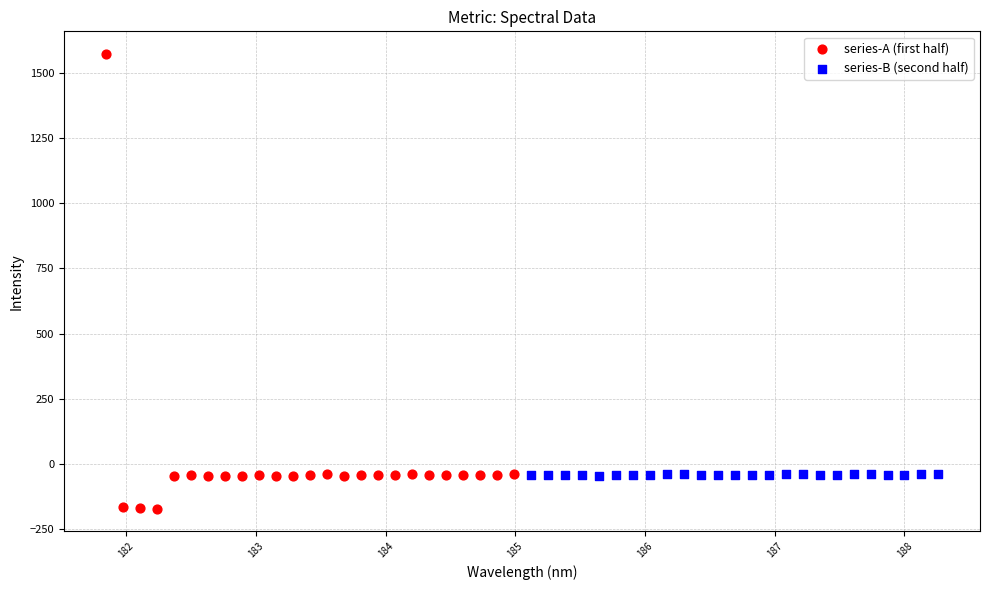

Which series contains the lowest Y value?

series-A (first half)